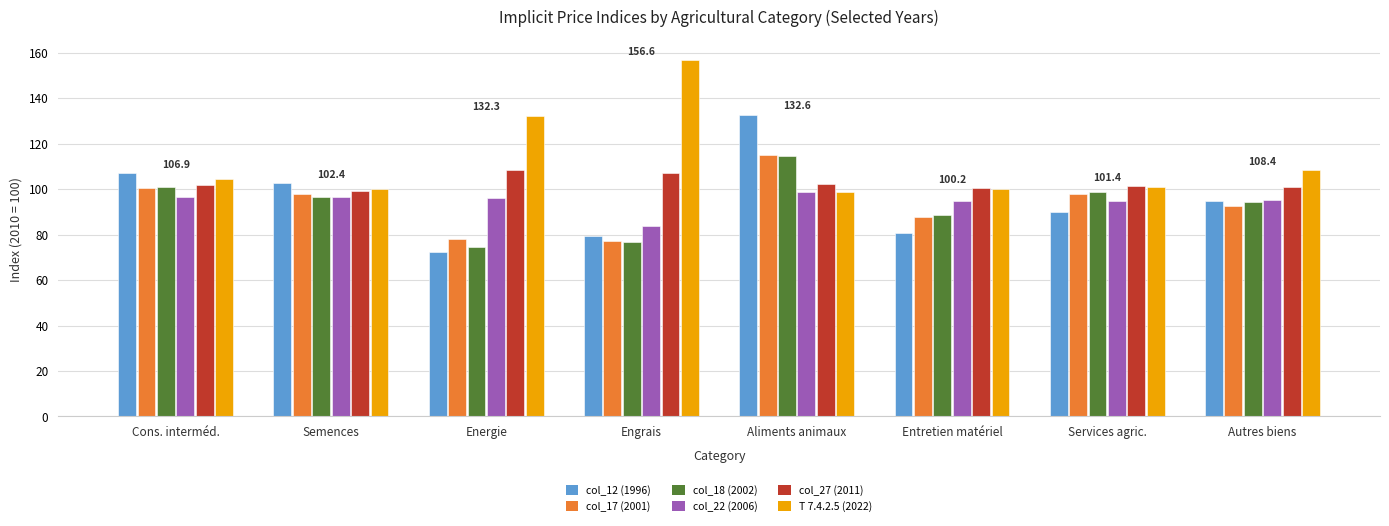

How many distinct data groups are displayed?

6